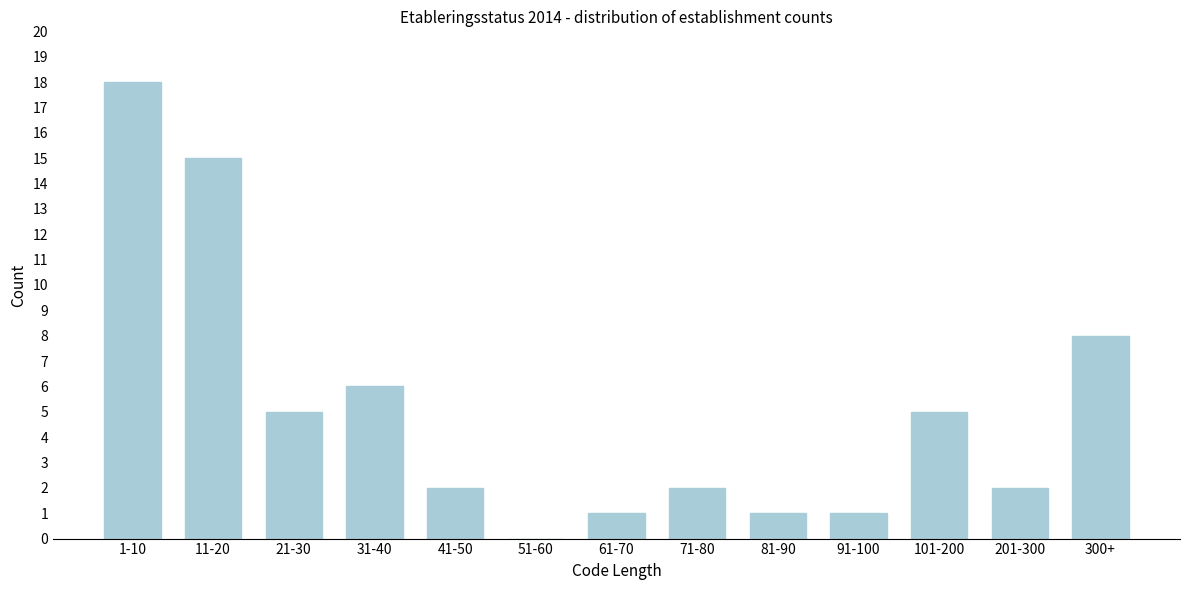

Reading left to right, list all the values displayed in this chart.

1-10=18	11-20=15	21-30=5	31-40=6	41-50=2	51-60=0	61-70=1	71-80=2	81-90=1	91-100=1	101-200=5	201-300=2	300+=8